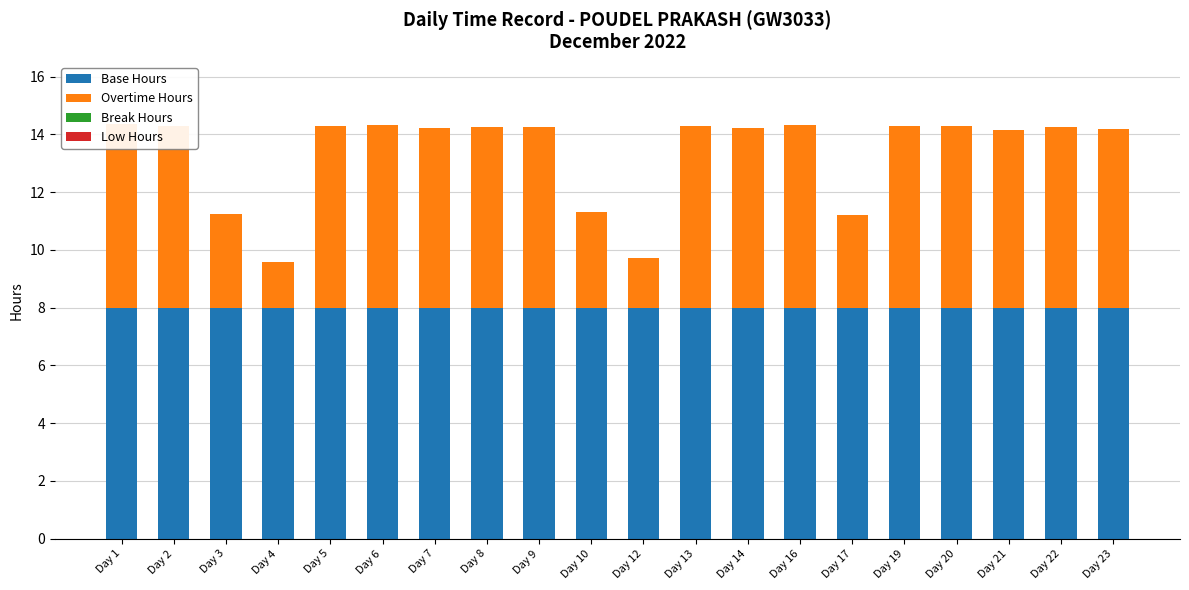

How many groups of bars are there?

20